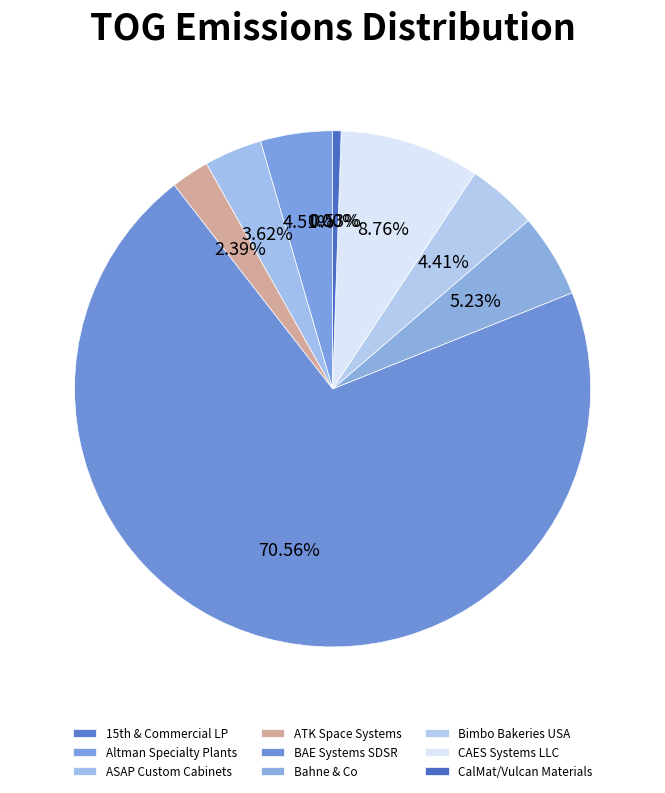

Combined, do CalMat/Vulcan Materials and ASAP Custom Cabinets account for over 50%?

No